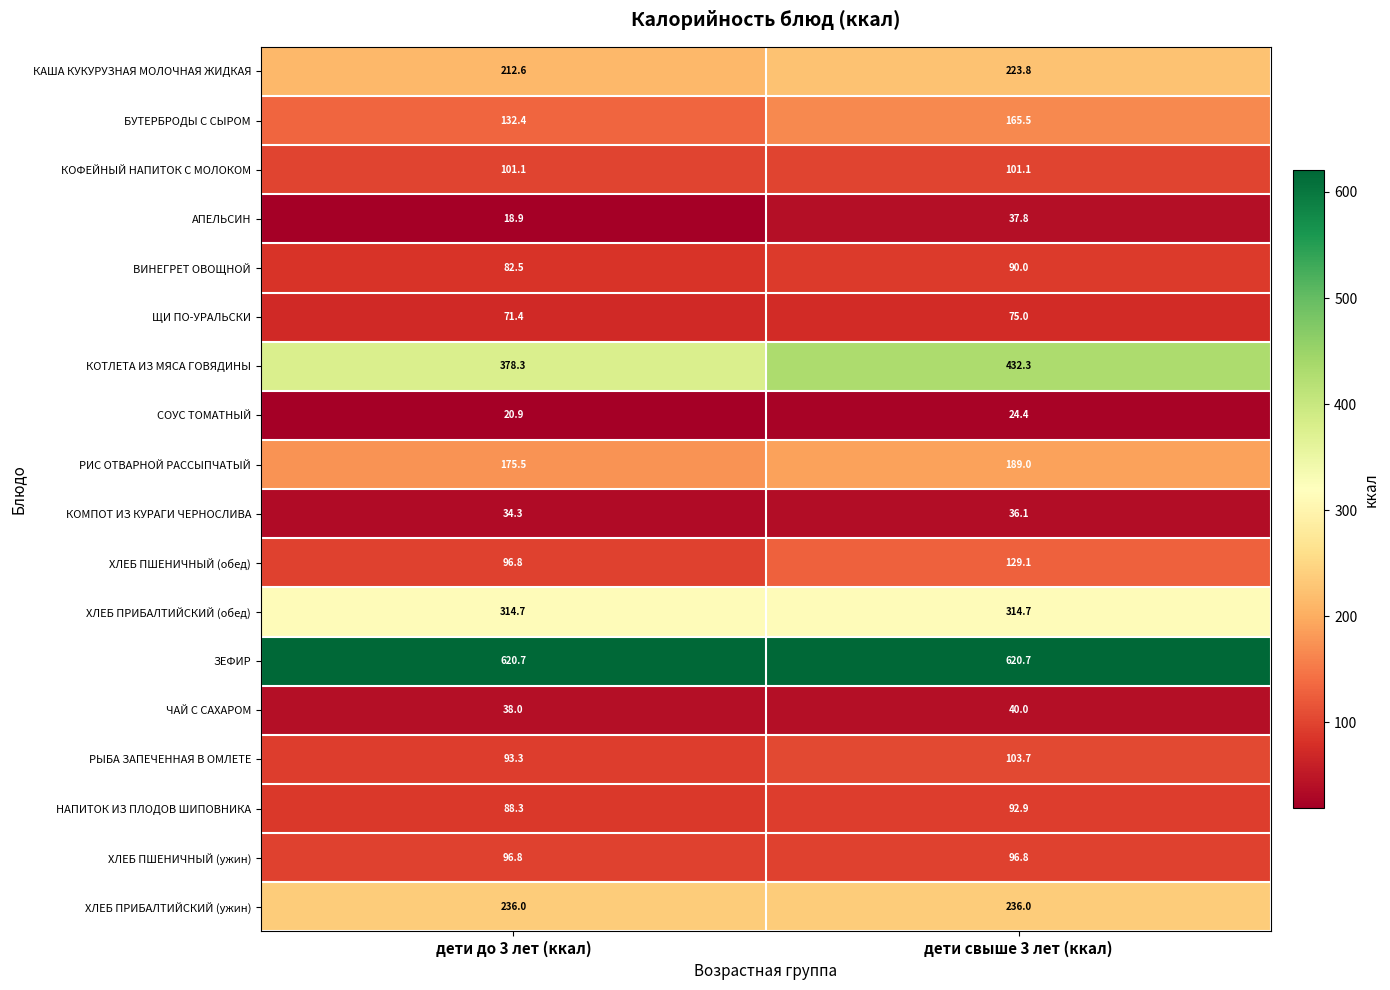

Is it true that ЩИ ПО-УРАЛЬСКИ equals 71.4 at дети до 3 лет (ккал)?

True